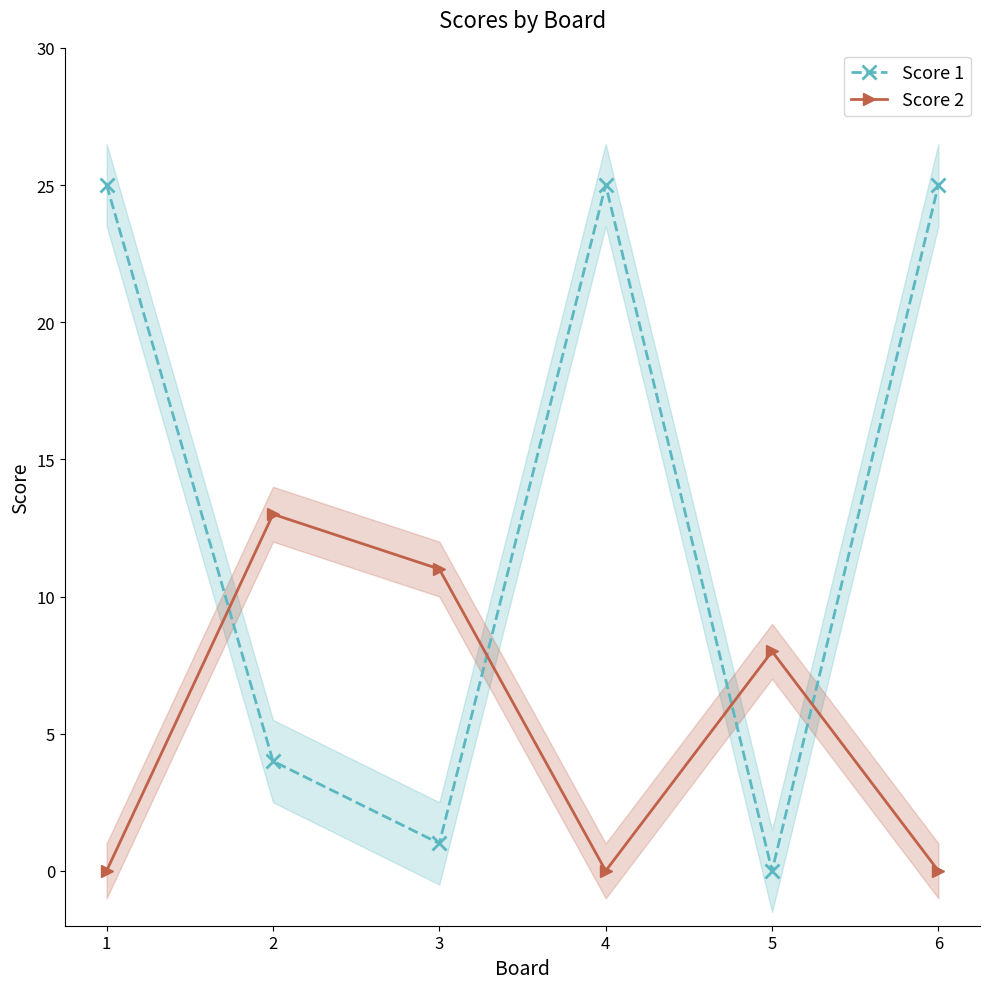

At 5, list the series in order from largest to smallest.

Score 2, Score 1